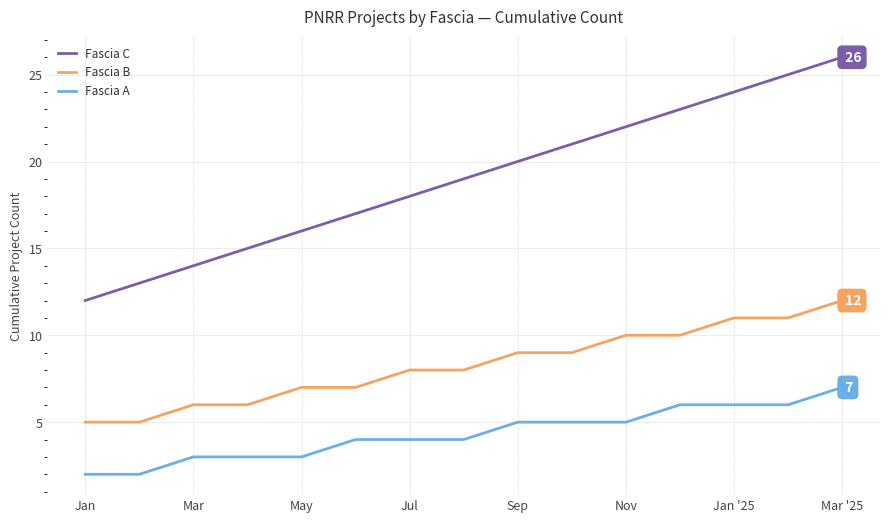

True or false: Fascia B and Fascia A cross at least once.

False